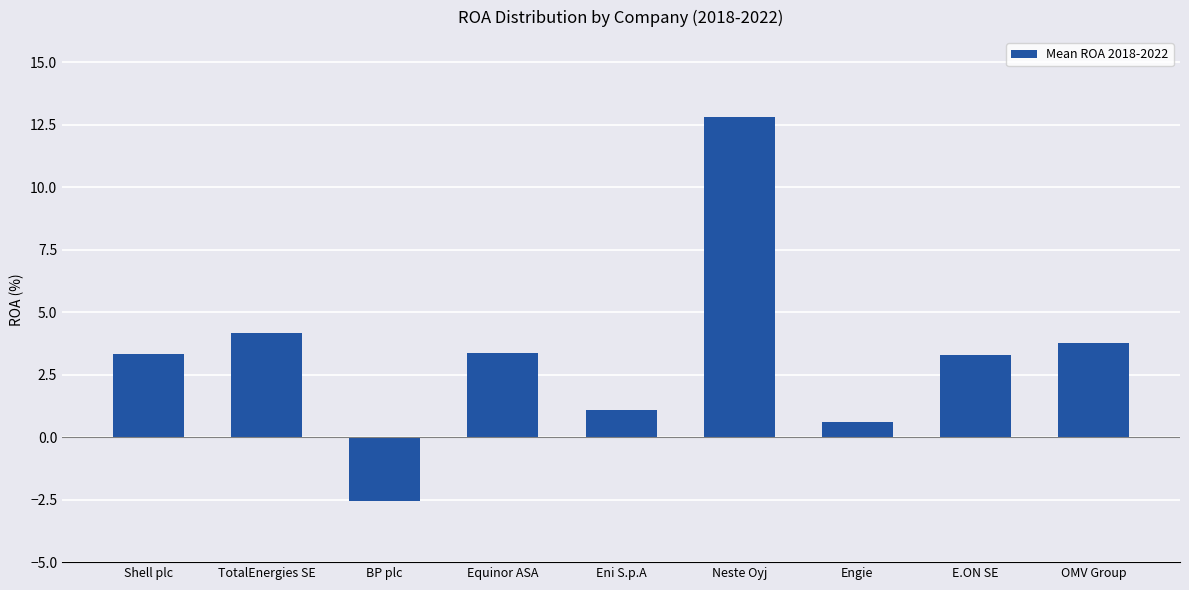

Are the bars grouped side by side (vs. stacked)?

No